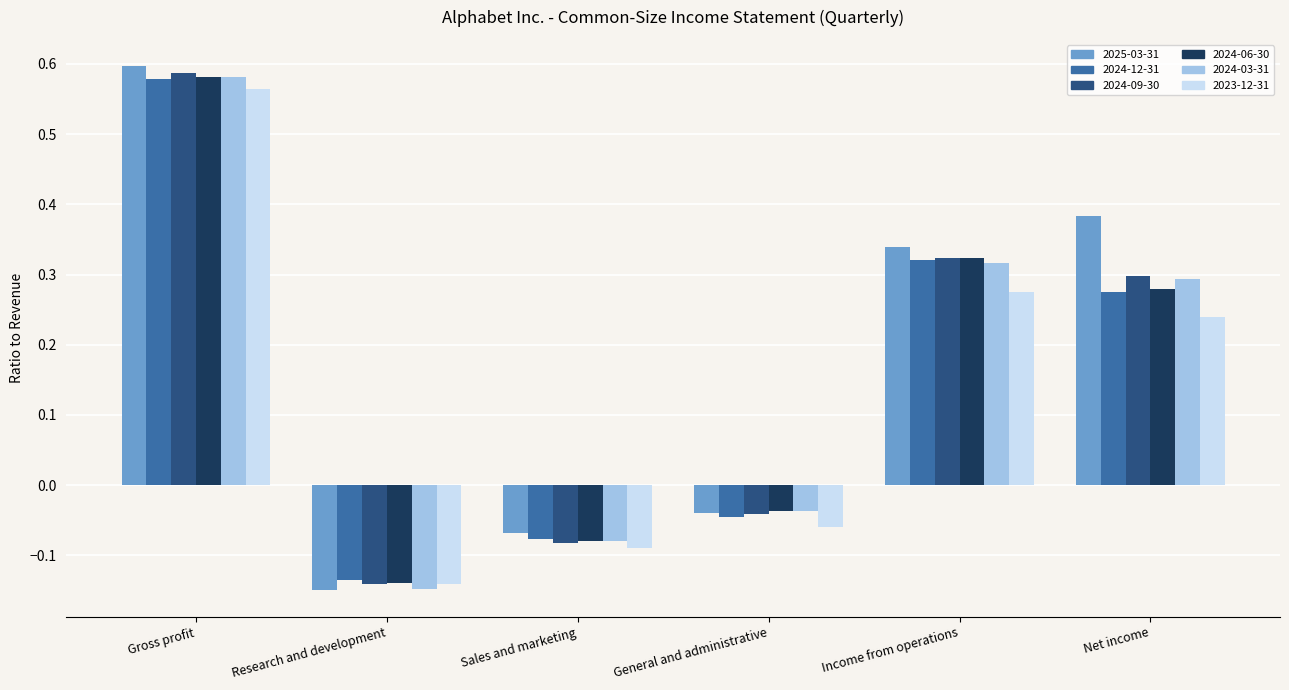

How many data points in 2024-06-30 are less than 0?

3